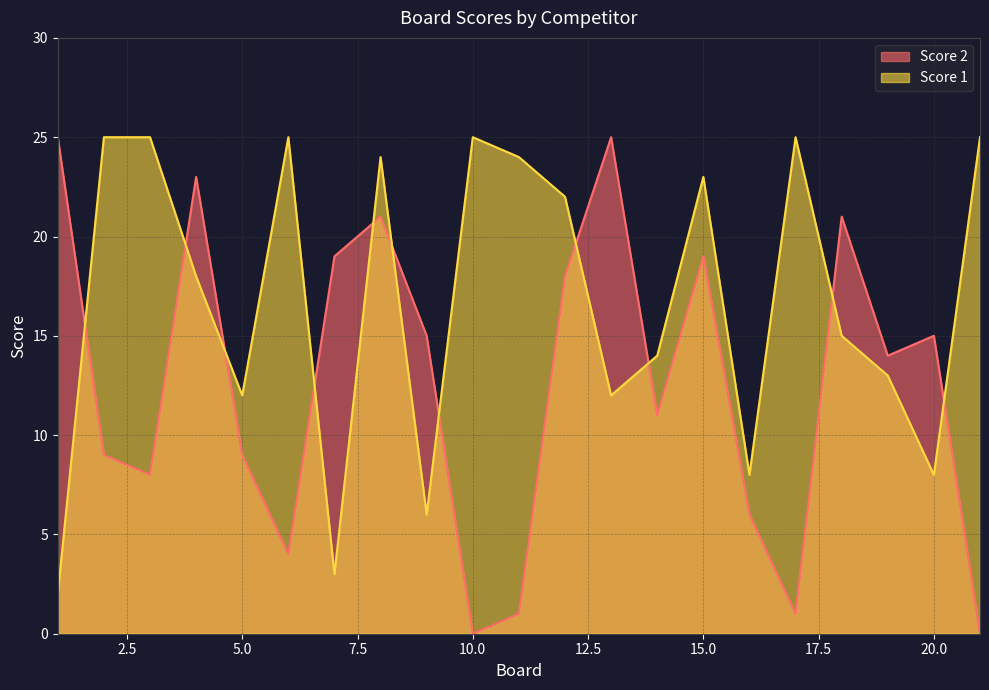

Reading left to right, extract all data points from this chart.

Score 2: 1=25	2=9	3=8	4=23	5=9	6=4	7=19	8=21	9=15	10=0	11=1	12=18	13=25	14=11	15=19	16=6	17=1	18=21	19=14	20=15	21=0
Score 1: 1=2	2=25	3=25	4=18	5=12	6=25	7=3	8=24	9=6	10=25	11=24	12=22	13=12	14=14	15=23	16=8	17=25	18=15	19=13	20=8	21=25